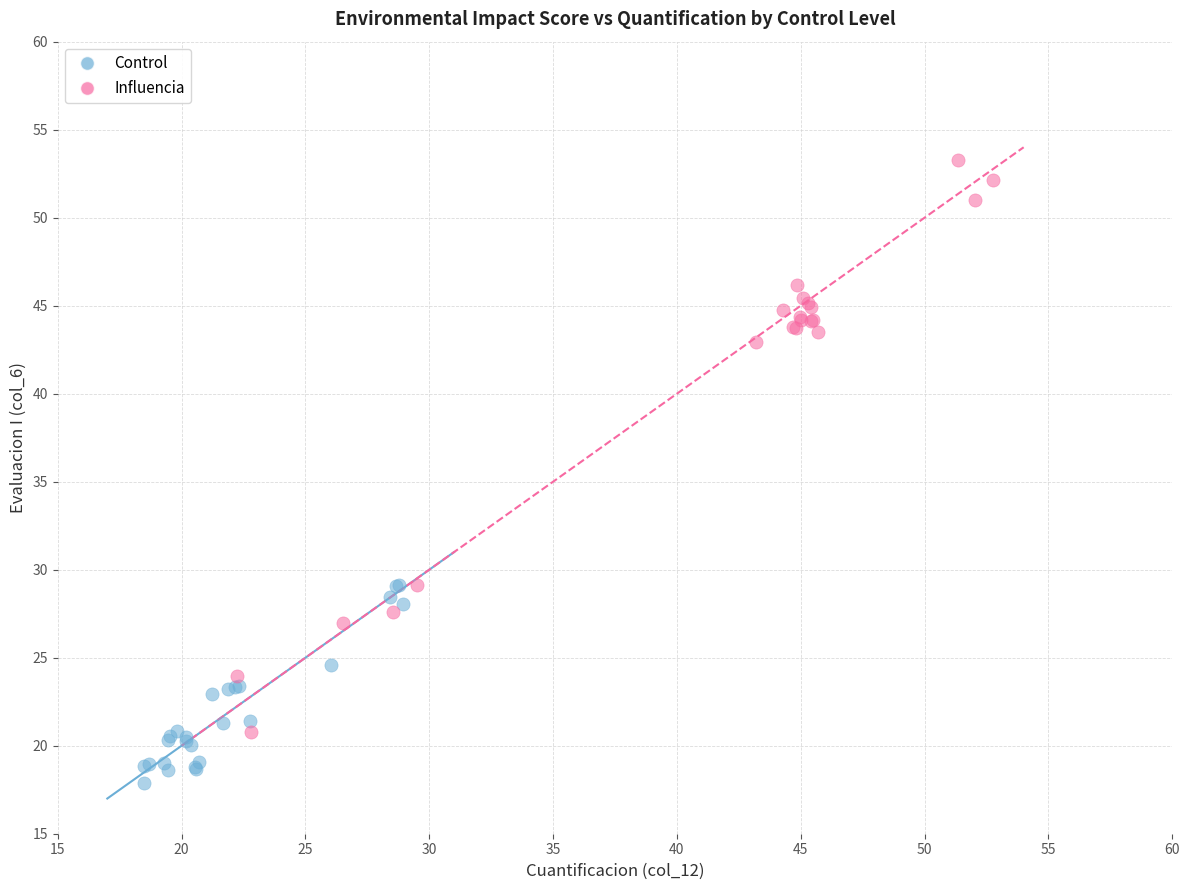

Which series reaches the maximum Y coordinate?

Influencia